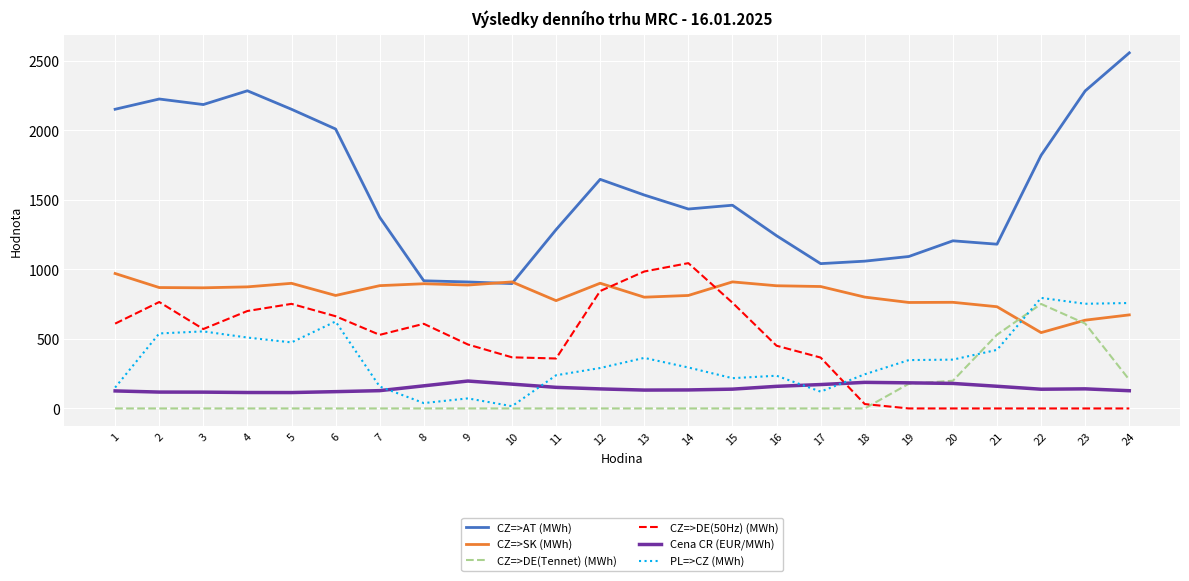

What is the lowest value of the Cena CR (EUR/MWh) series?

114.4